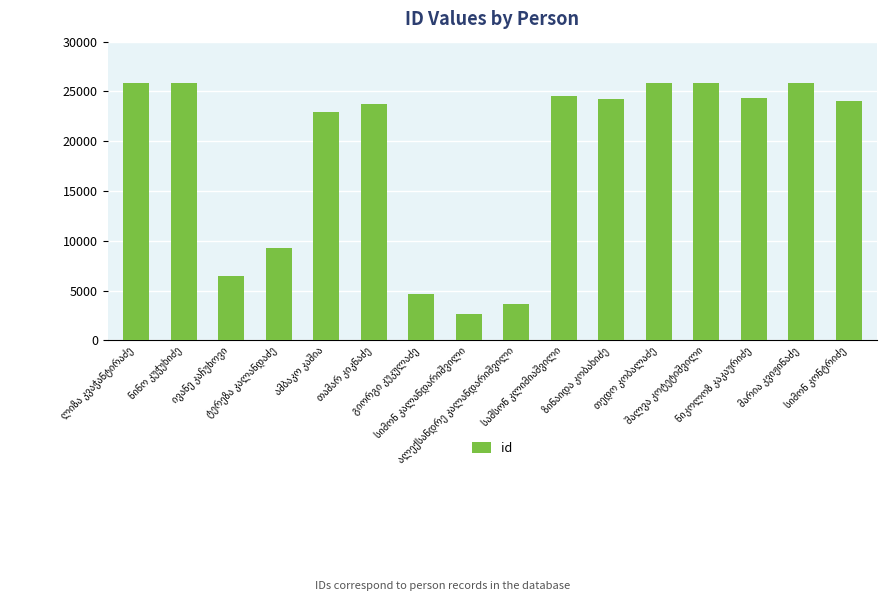

What is the difference between the maximum and minimum values?

23234